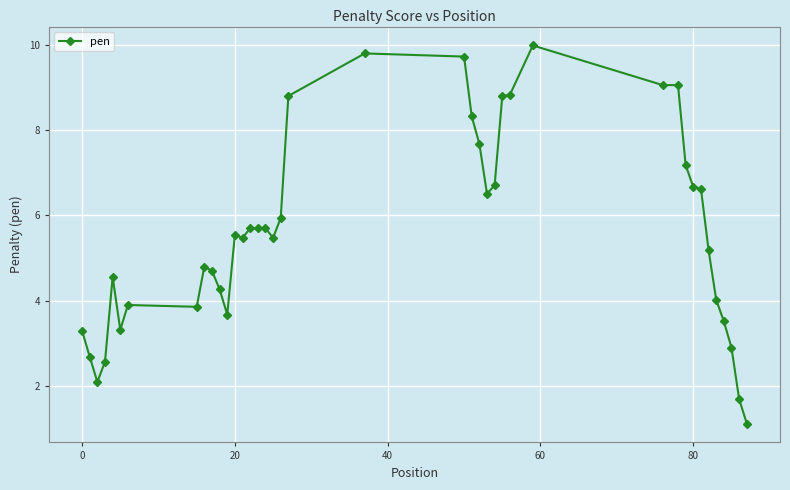

True or false: the data has more than 0 interior local peaks.

True